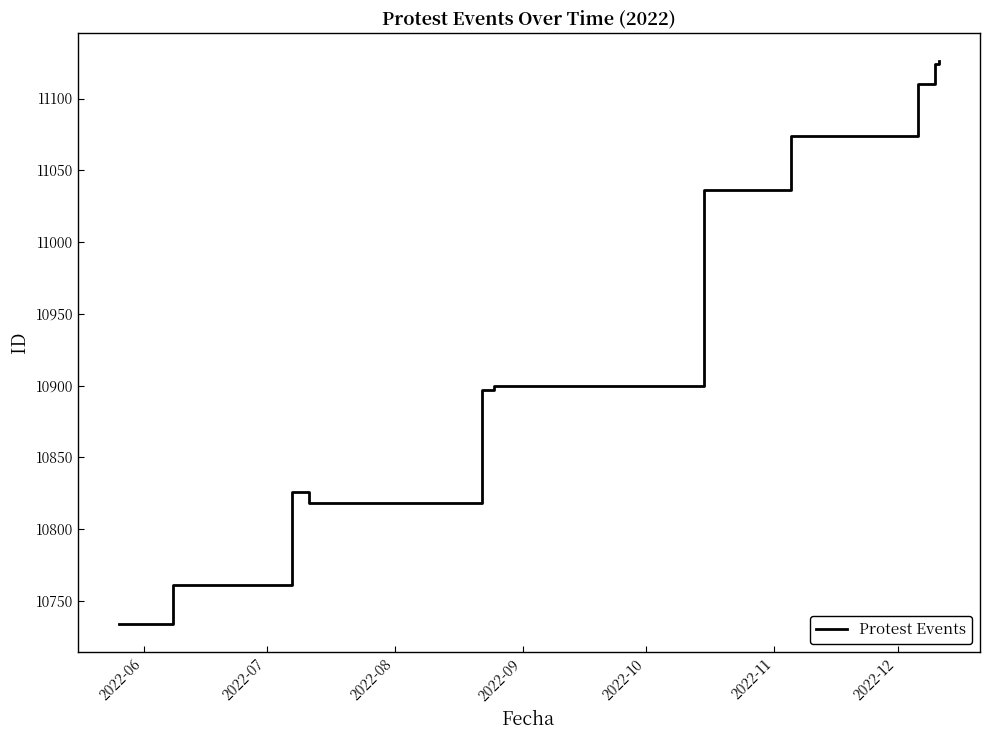

What is the greatest value displayed?

11126